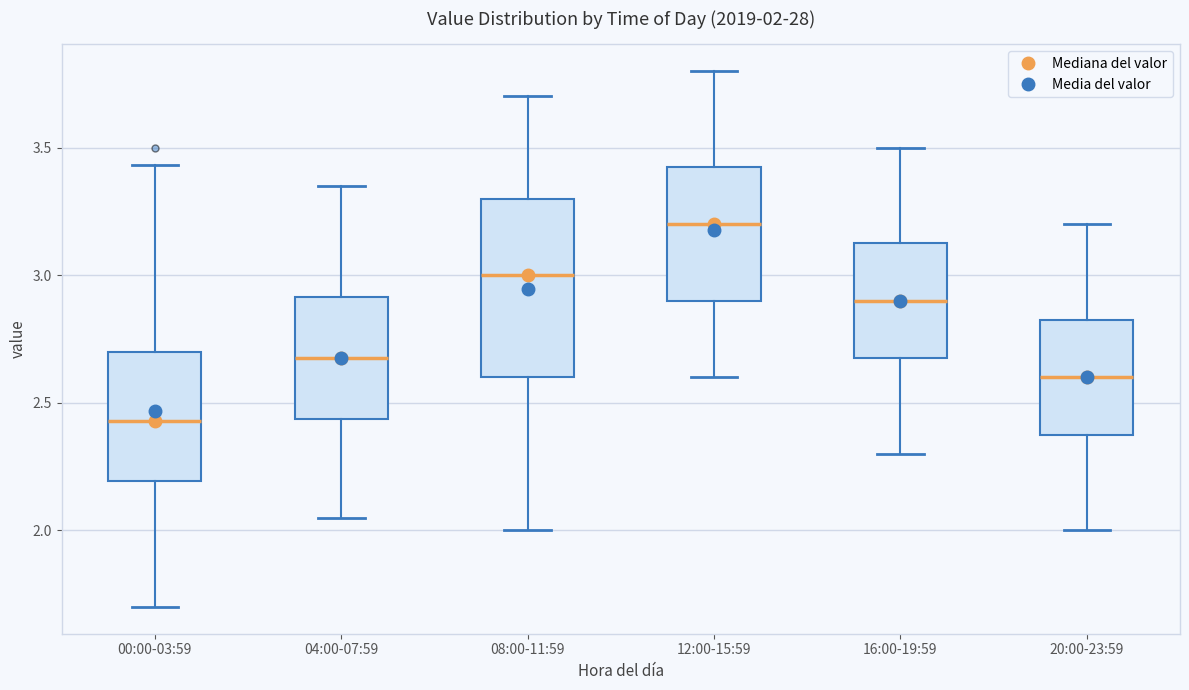

Which box has the highest median line?

12:00-15:59